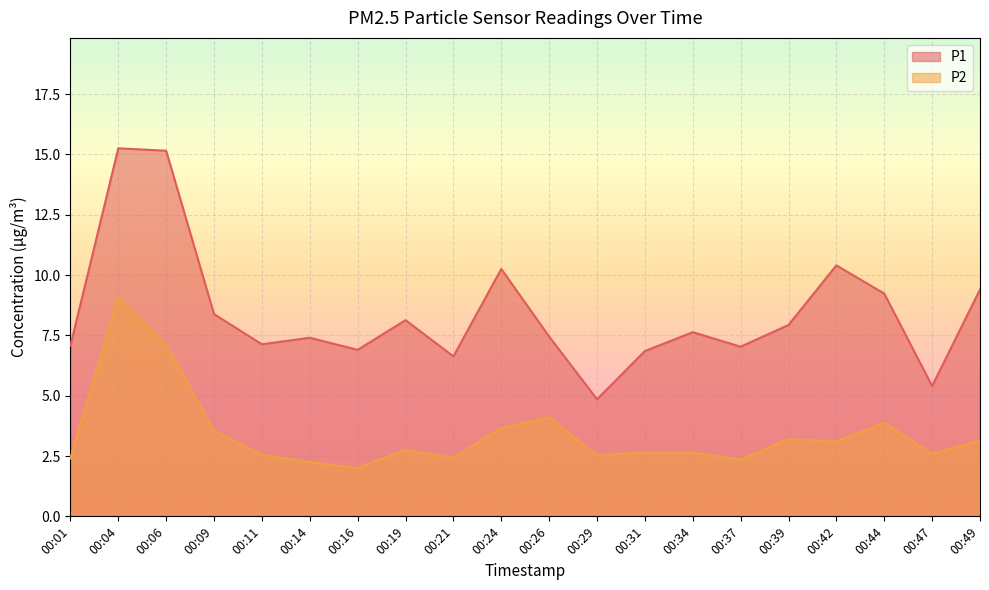

At which label does P2 reach its minimum?

00:16